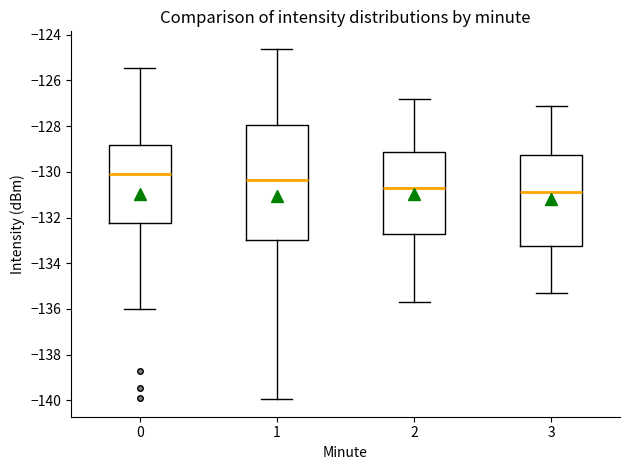

Where does the median line of the box at x = 3 sit on the y-axis? The values are not printed on the chart, so give them approximately, as read against the axis.

-130.8